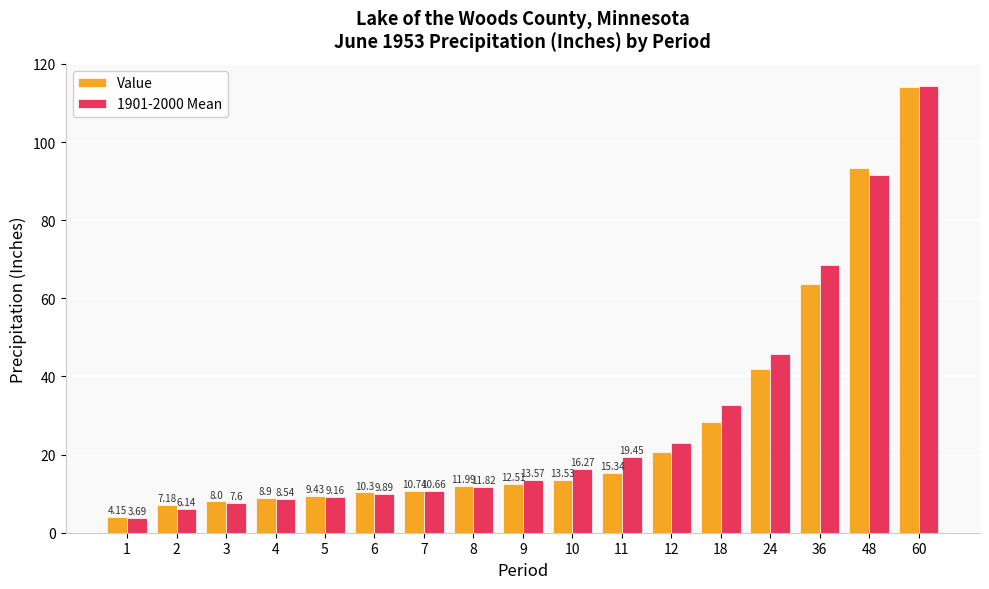

Which series has the widest spread of values?

1901-2000 Mean